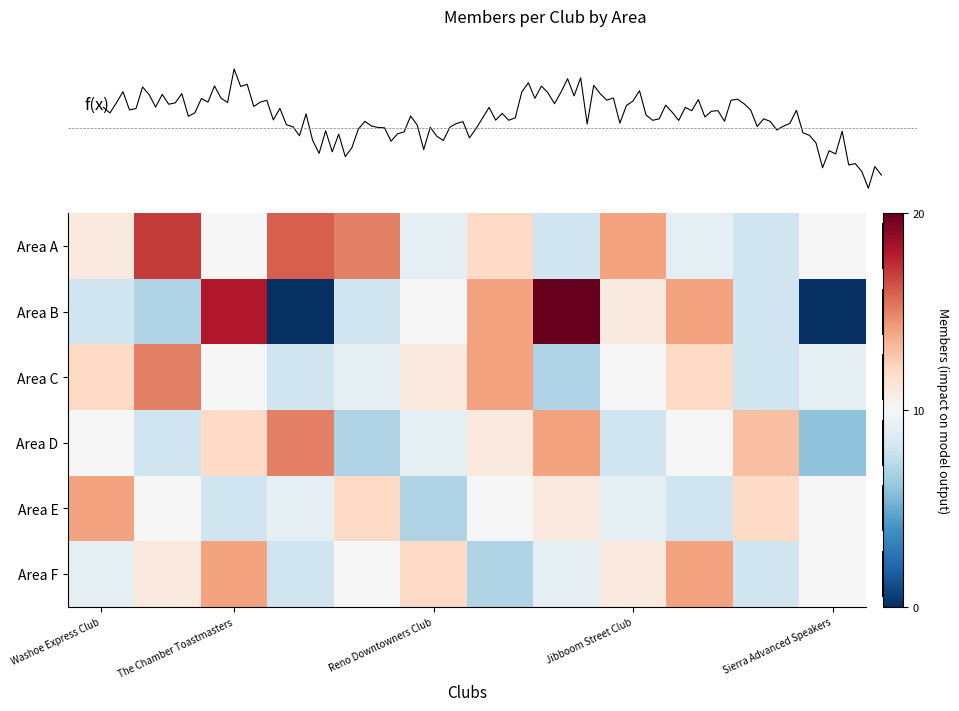

Rank the series by their maximum value, from highest to lowest.

Area B, Area A, Area C, Area D, Area E, Area F